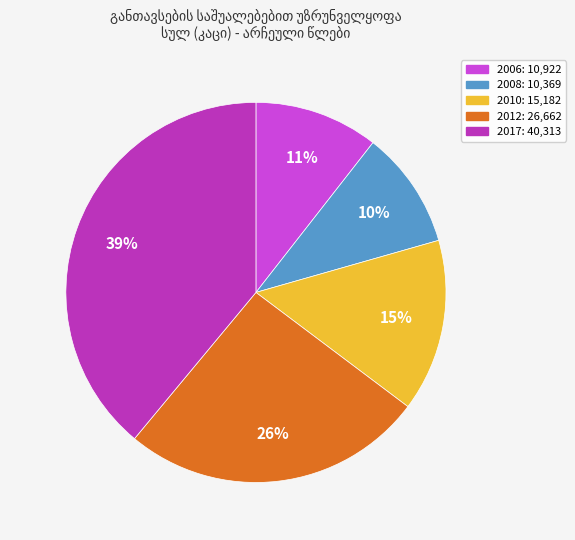

To the nearest percent, what is the difference between the largest and smallest slice percentages?

29%